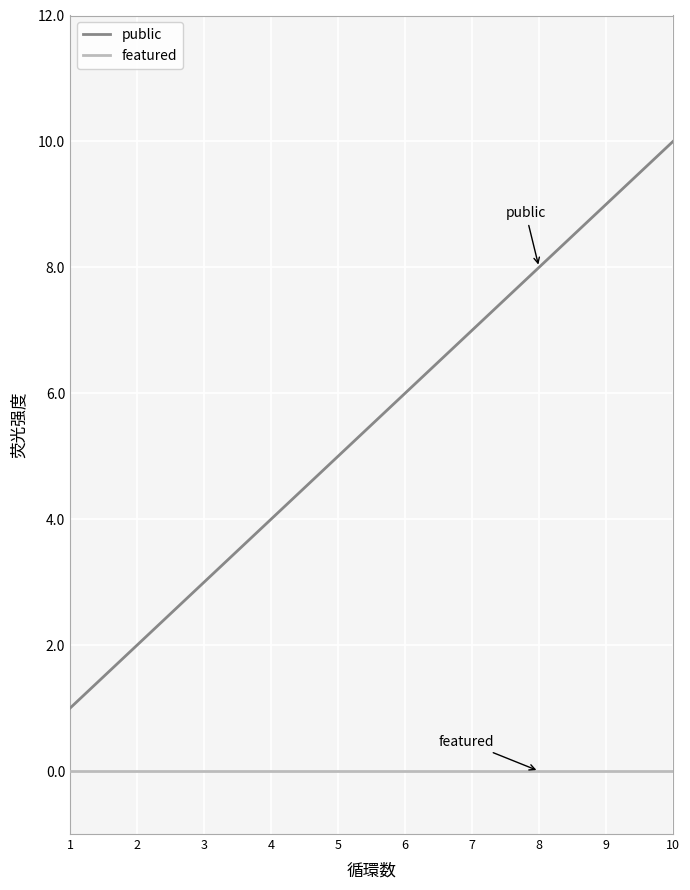

How many public values are between 3 and 8?

6